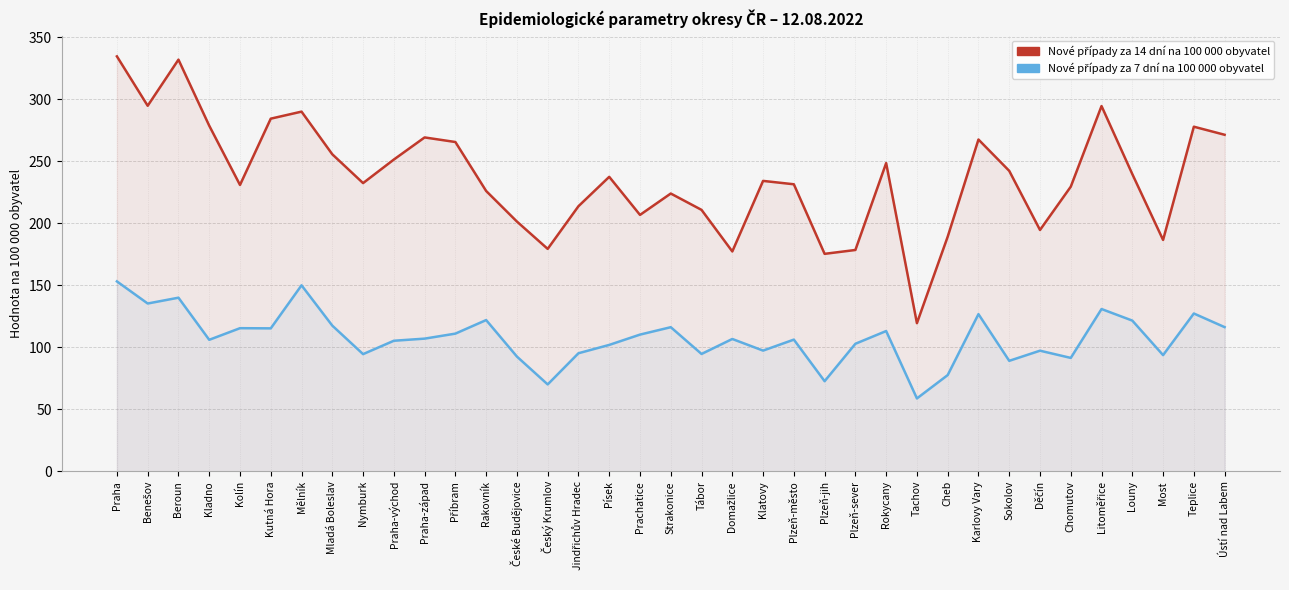

What is the greatest value displayed?

334.6